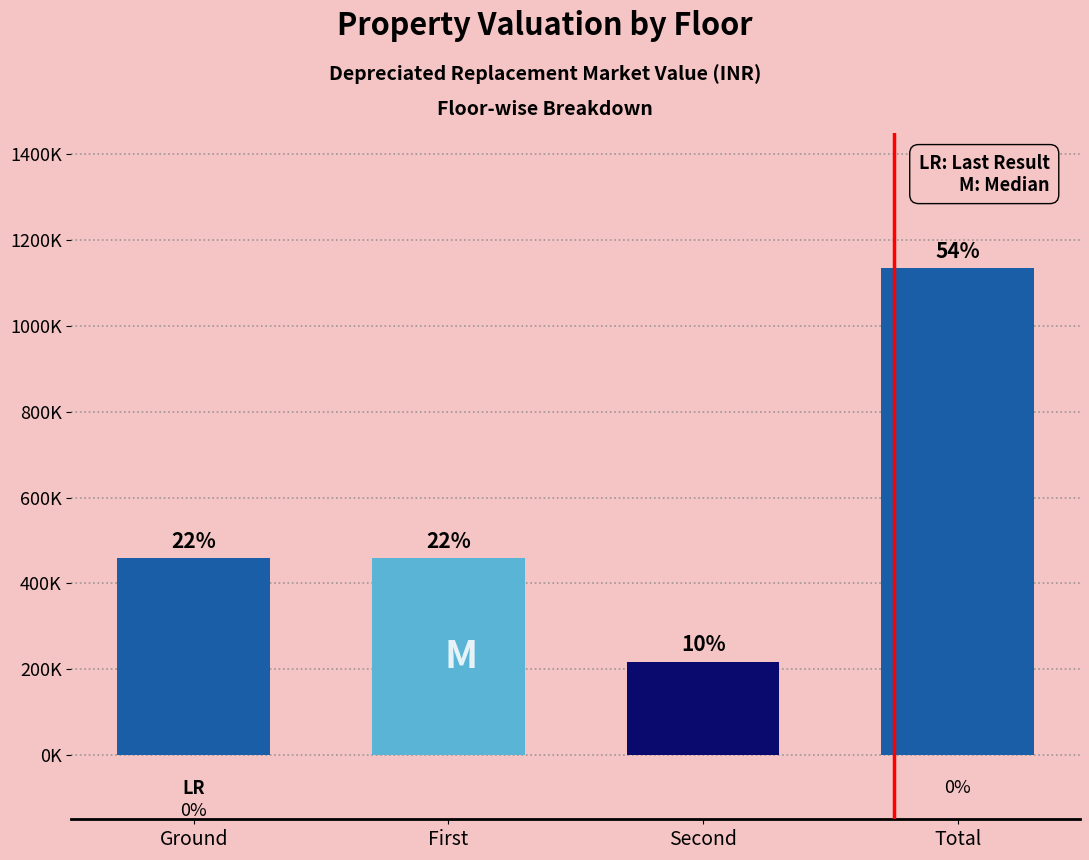

Reading left to right, list all the values displayed in this chart.

458800.2	458800.2	217393.3	1134993.8